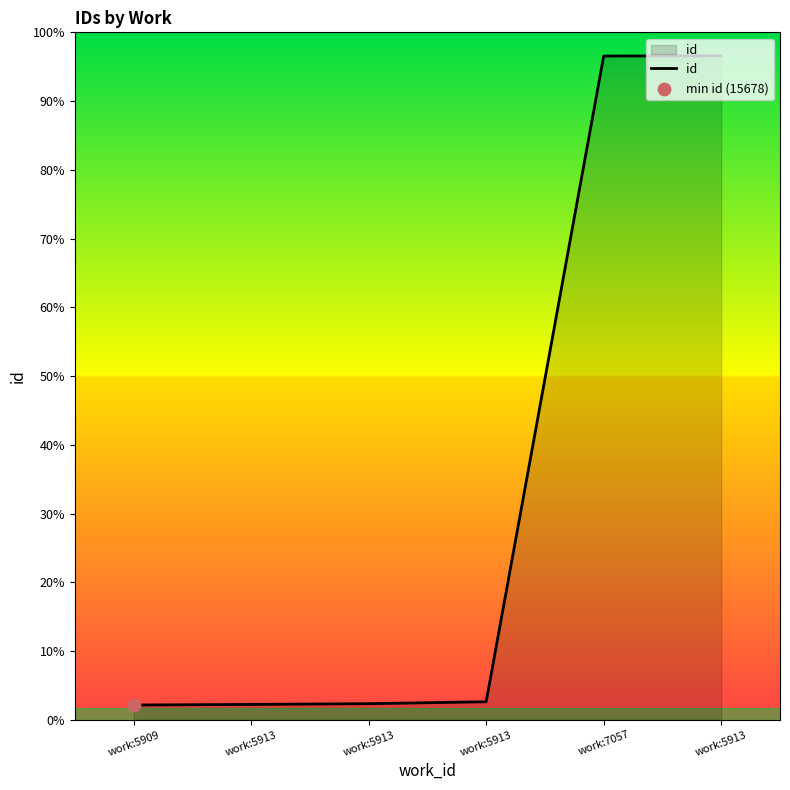

Which has a higher value, work:7057 or work:5913?

work:7057